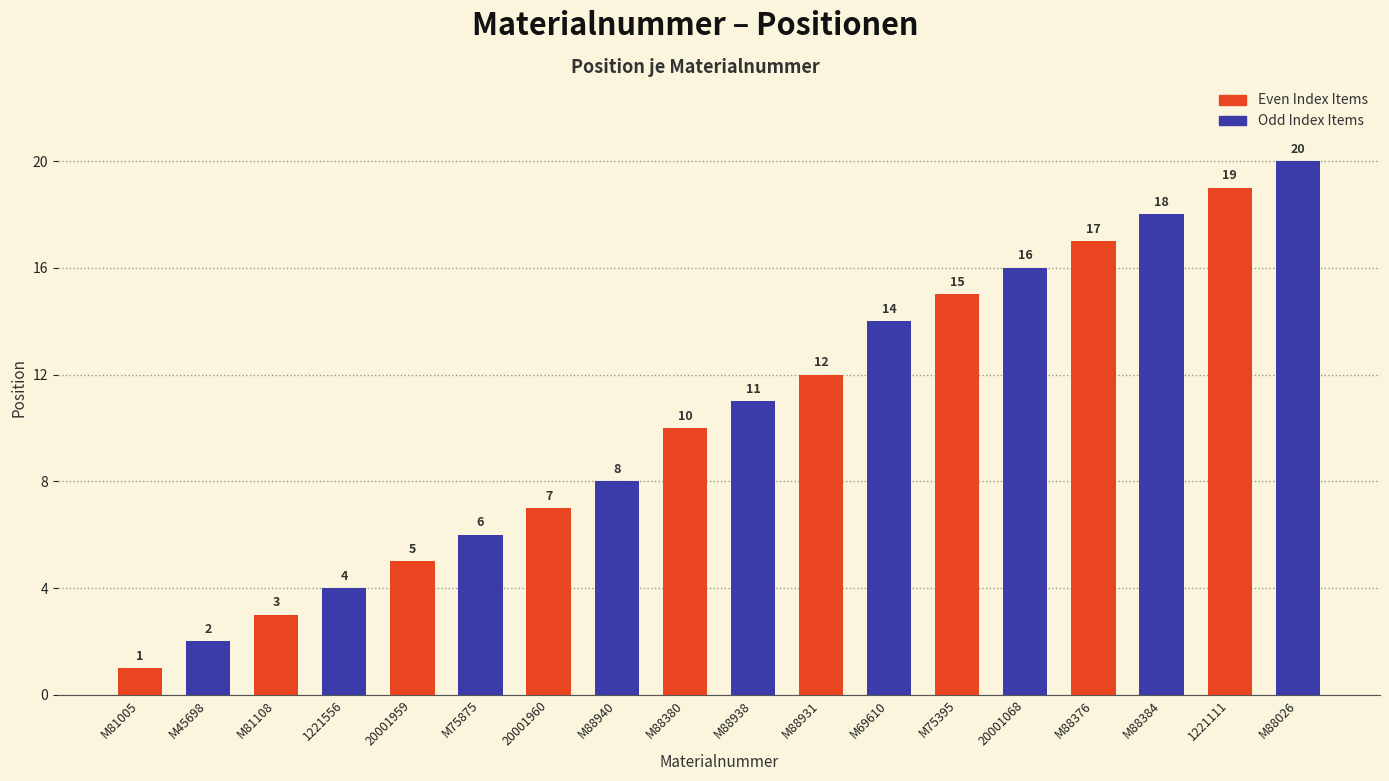

Count the Even Index Items values in the range 5 to 15.

5